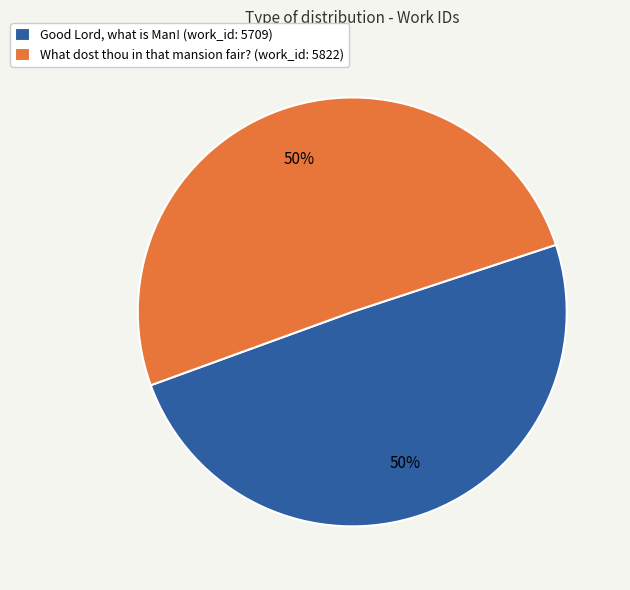

To the nearest percent, what percentage of the pie is What dost thou in that mansion fair? (work_id: 5822)?

50%